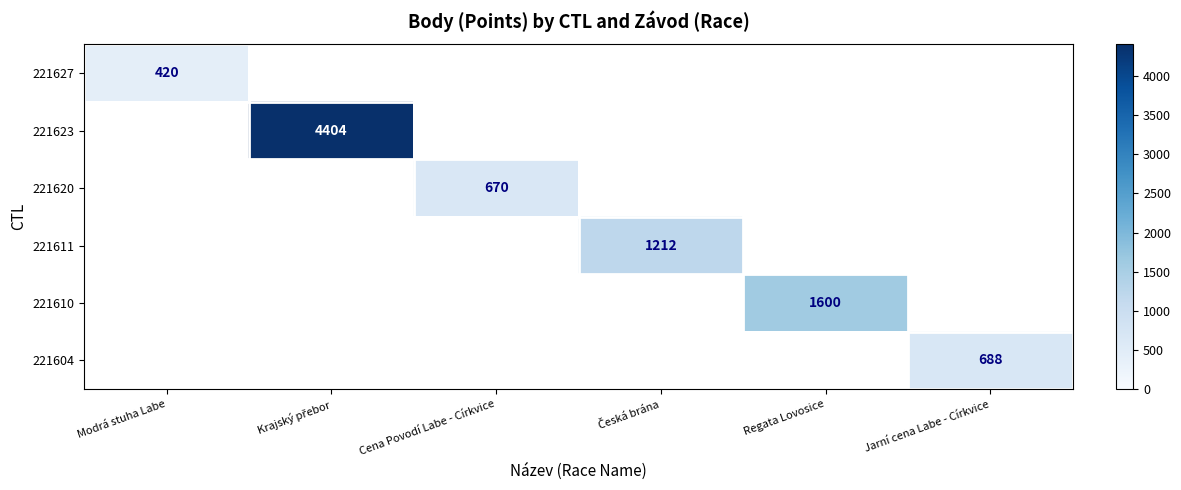

Which category has the lowest value in the 221627 series?

Modrá stuha Labe